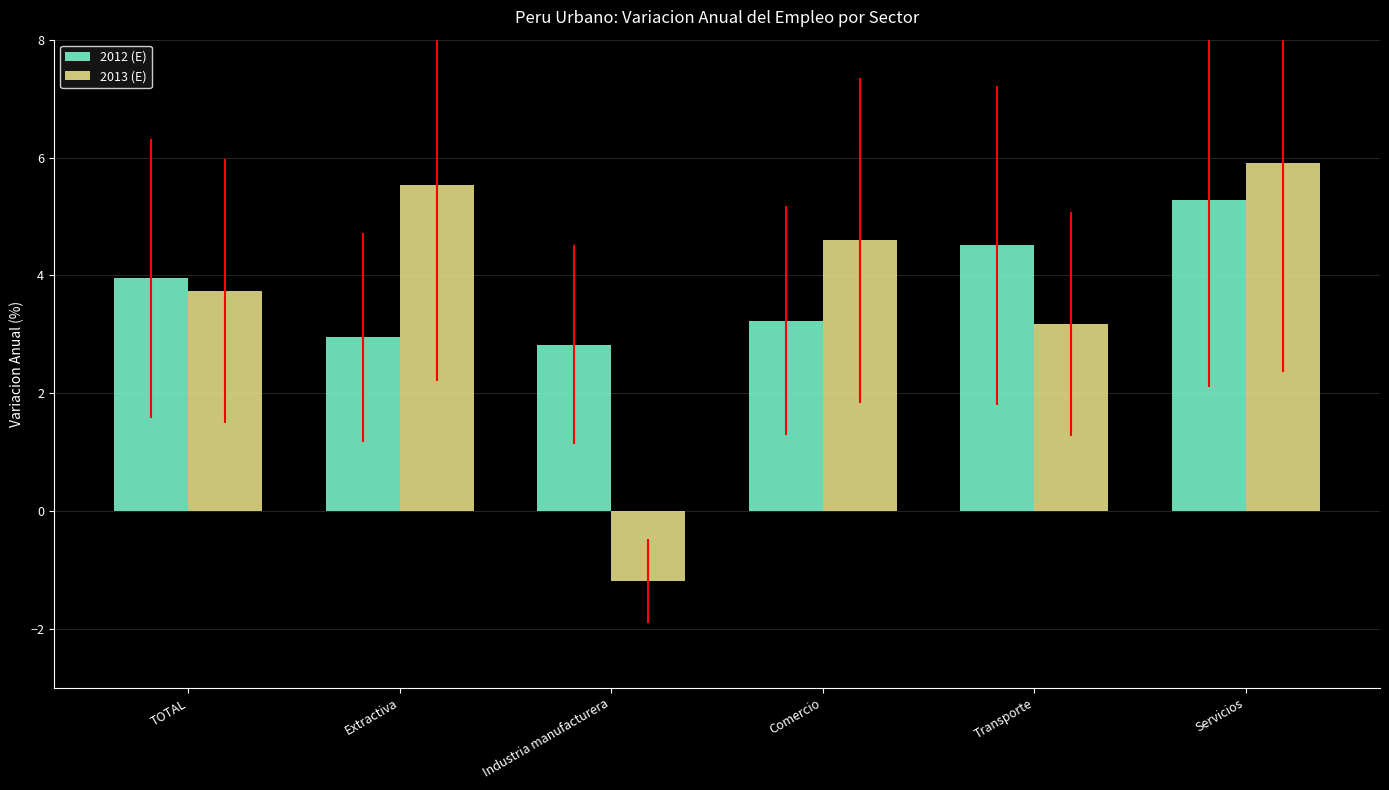

Which category has the highest value in the 2012 (E) series?

Servicios